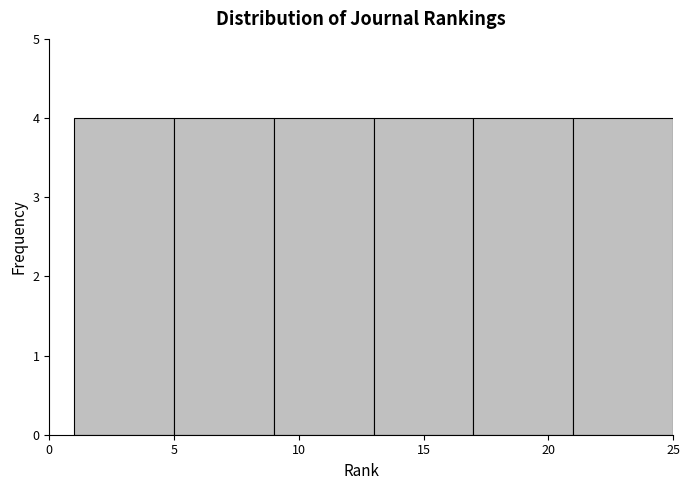

Reading left to right, transcribe this chart: for each bar, give the range it covers on the x-axis and its height. The values are not printed on the chart, so give them approximately, as read against the axis.

1 to 5: 4
5 to 9: 4
9 to 13: 4
13 to 17: 4
17 to 21: 4
21 to 25: 4